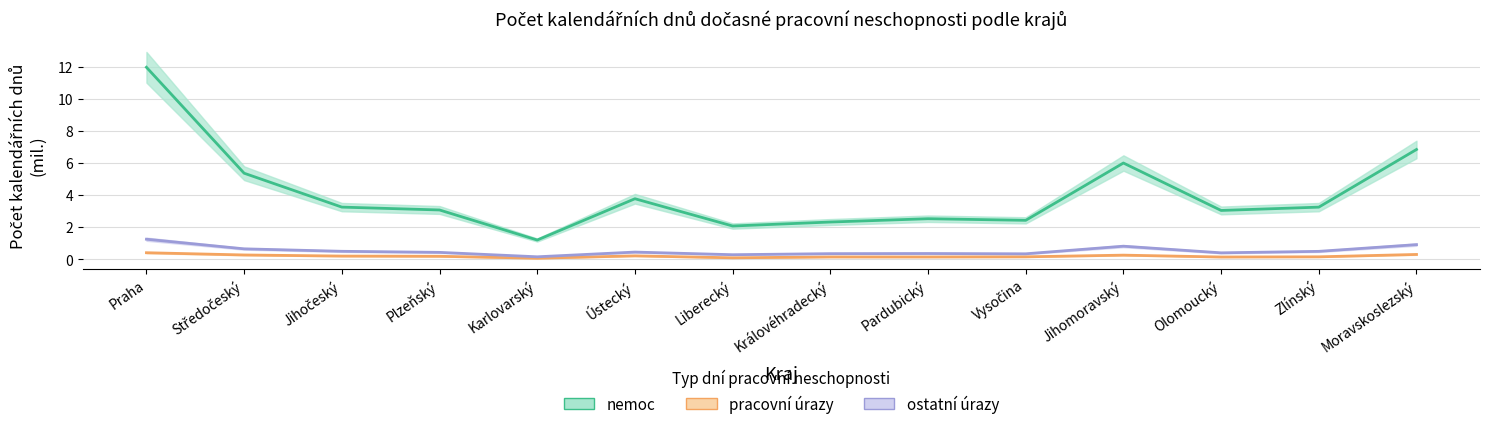

True or false: nemoc_days and ostatni_urazy_days cross at least once.

False